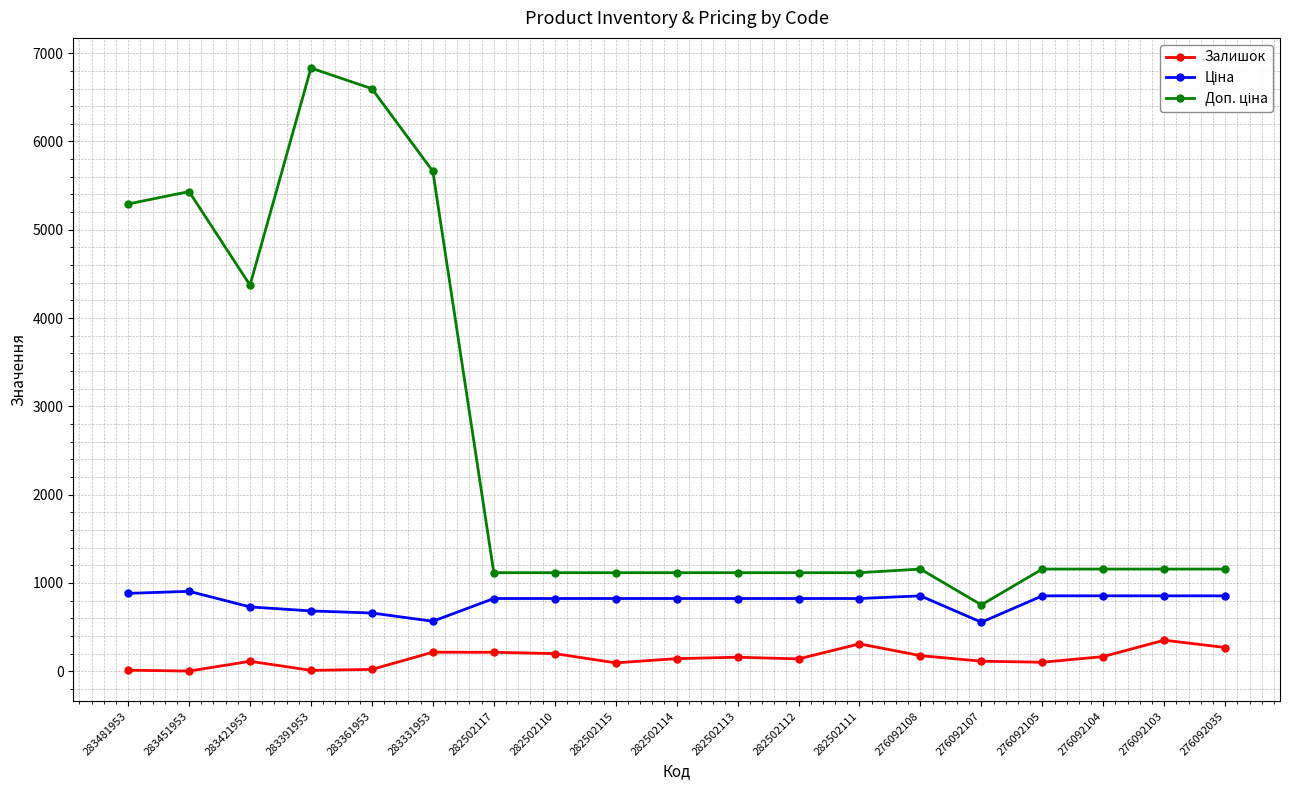

What is the greatest value displayed?

6831.9